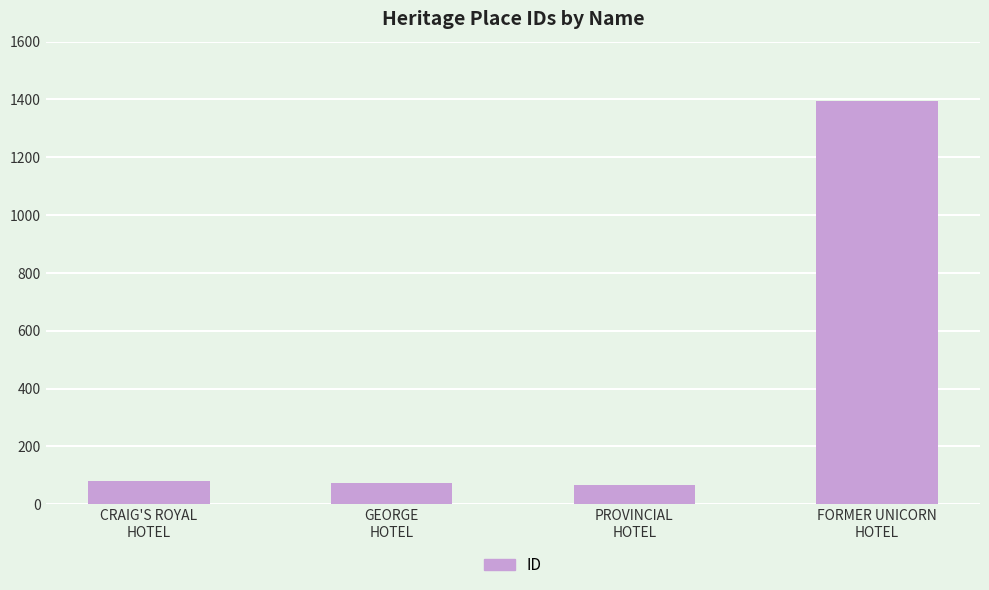

Which has a higher value, FORMER UNICORN
HOTEL or PROVINCIAL
HOTEL?

FORMER UNICORN
HOTEL